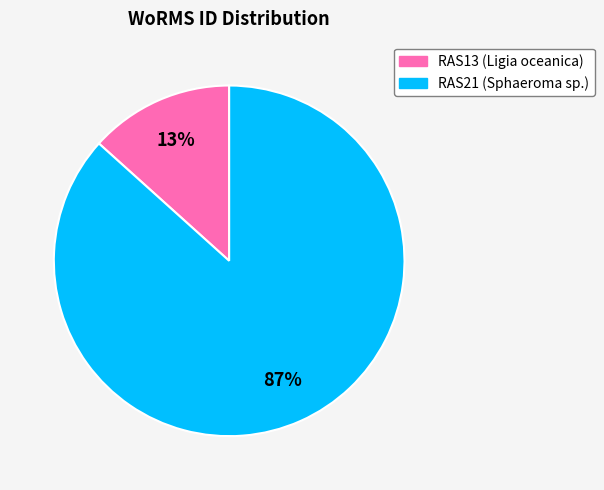

To the nearest percent, what percentage of the pie is RAS13?

13%